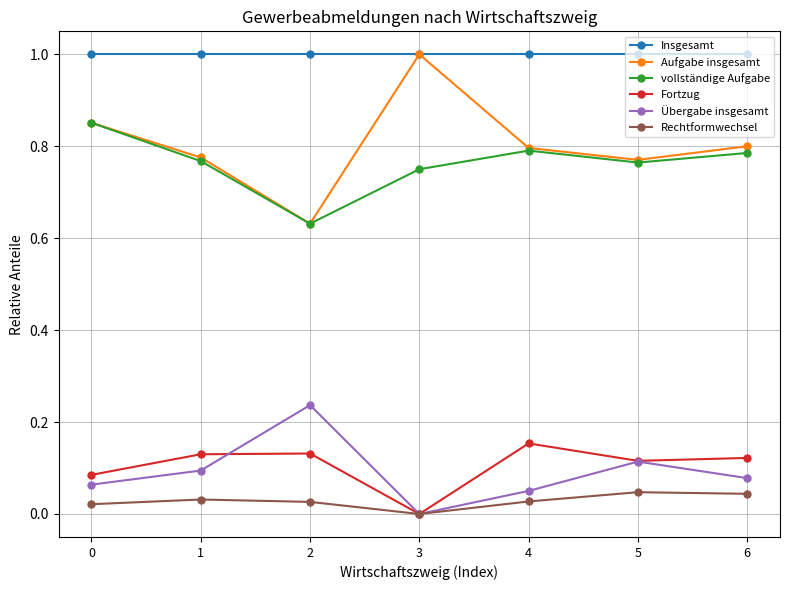

True or false: Fortzug and Aufgabe insgesamt intersect in this chart.

False